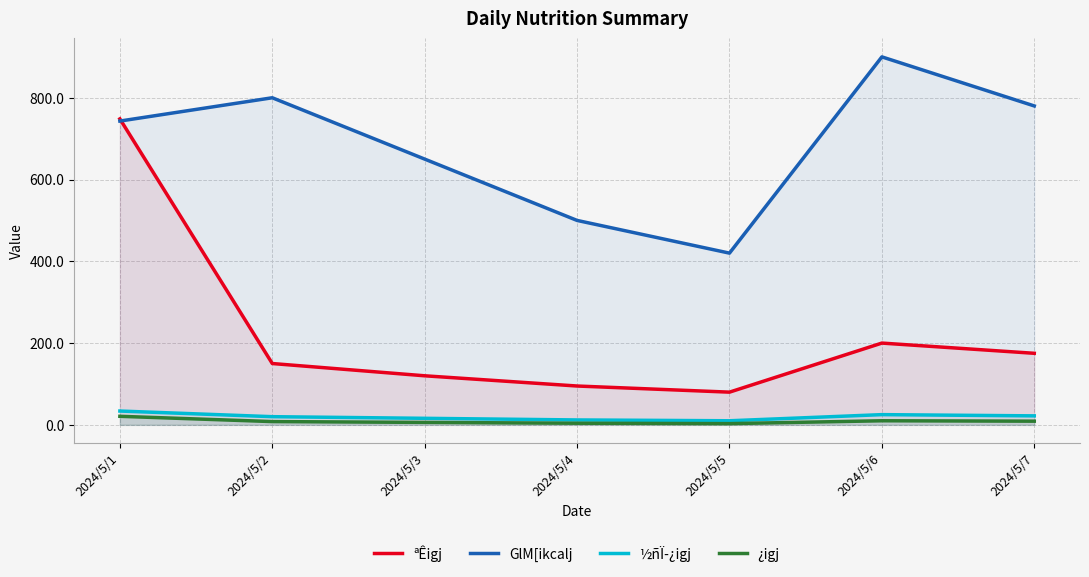

True or false: ½ñÏ­¿igj has a value of 33.8 at 2024/5/1.

True